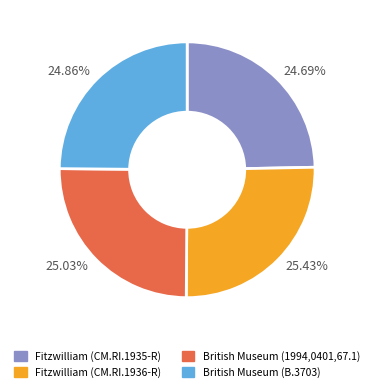

Count the number of slices in the pie.

4